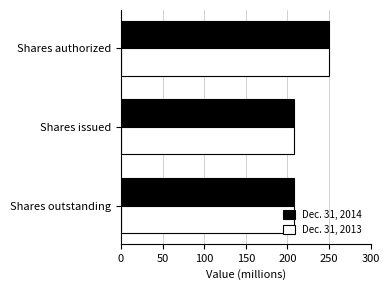

What is the total value across all series at Shares issued?

415.4